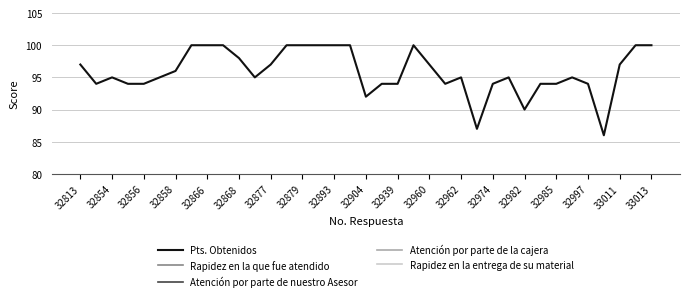

What is the minimum value for Pts. Obtenidos?

86